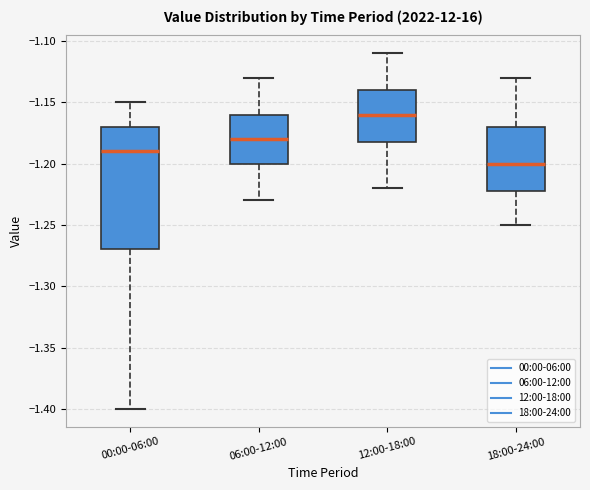

Which box is the tallest, from its lower edge to its upper edge?

00:00-06:00